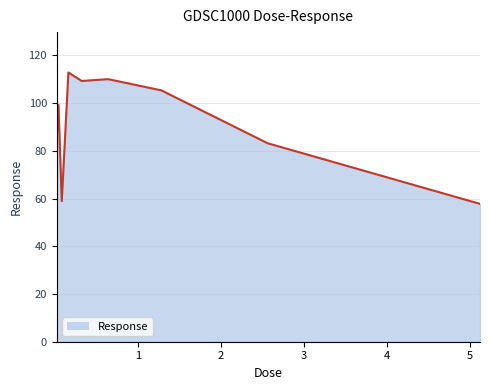

What is the smallest value displayed?

57.8